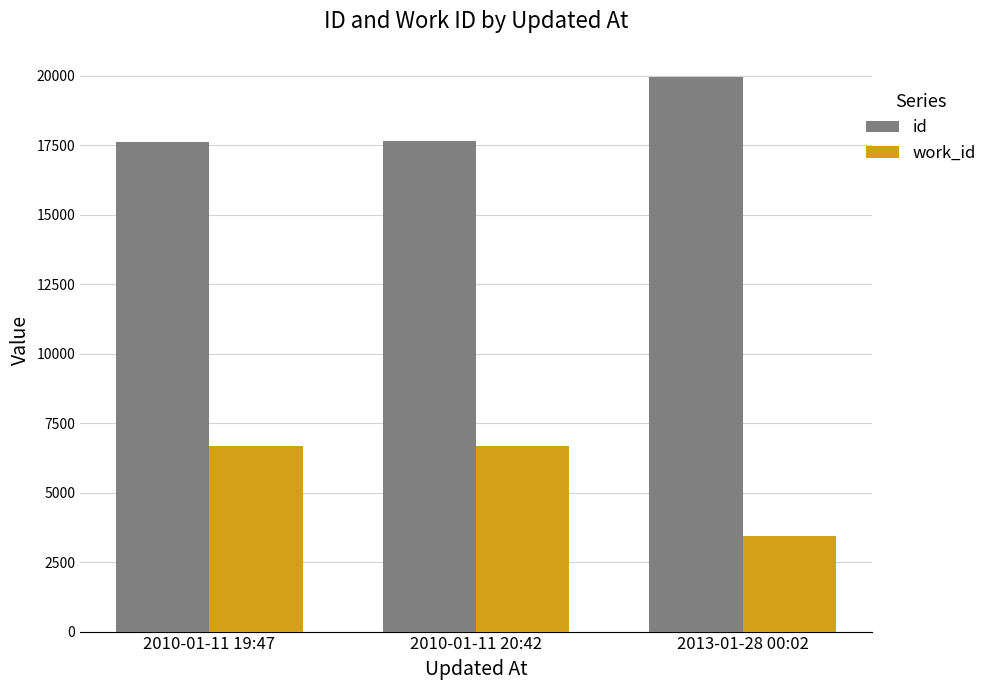

What is the difference between the work_id values at 2013-01-28 00:02 and 2010-01-11 20:42?

3210